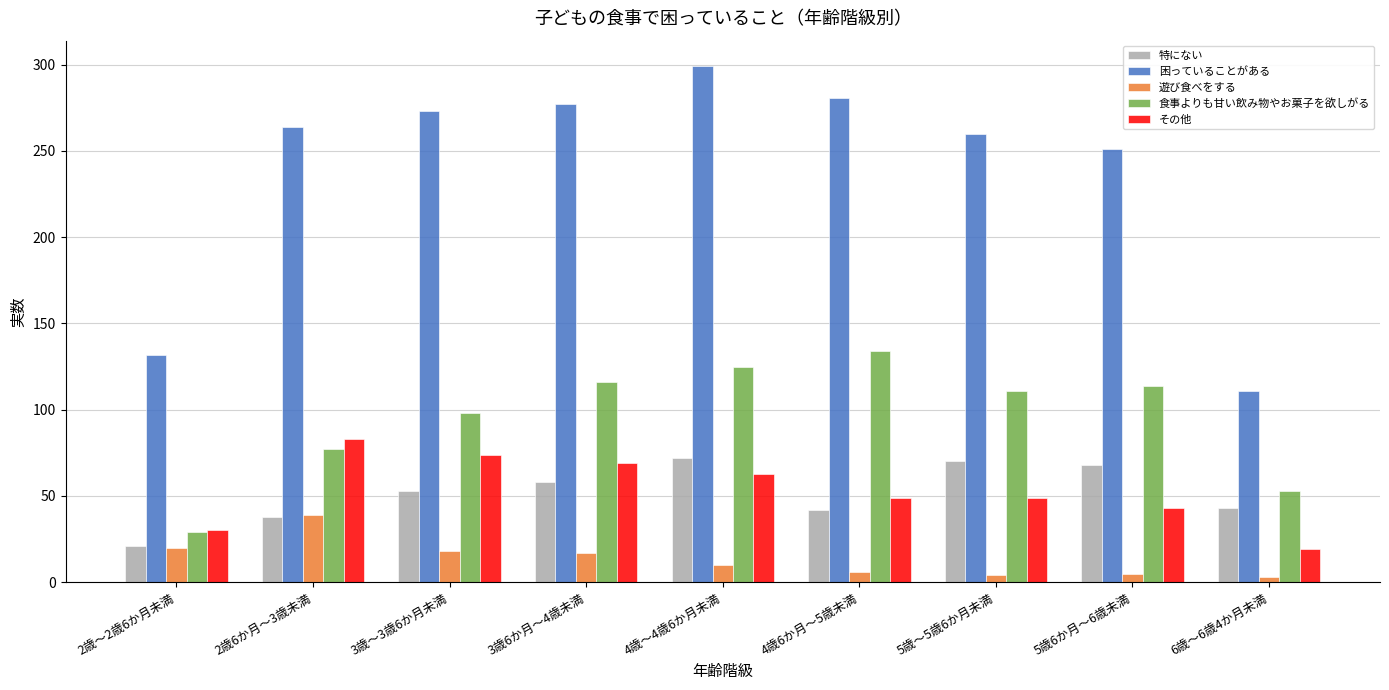

Which series has the largest total across all categories?

困っていることがある